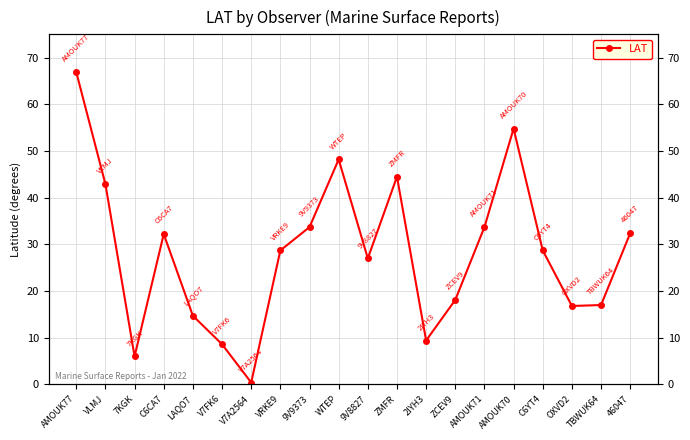

List the labels in order of value, smallest first.

V7A2564, 7KGK, V7FK6, 2IYH3, LAQO7, OXVD2, TBWUK64, ZCEV9, 9V8827, VRKE9, C6YT4, C6CA7, 46047, 9V9373, AMOUK71, VLMJ, ZMFR, WTEP, AMOUK70, AMOUK77